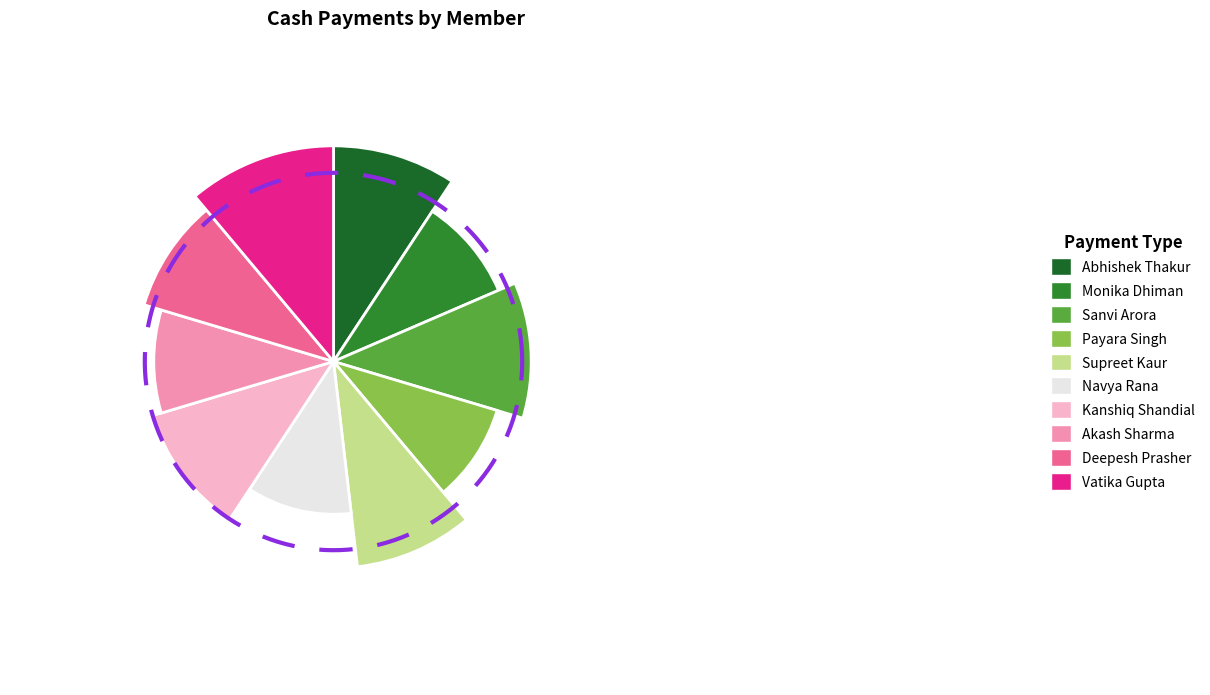

What is the change in value from Abhishek Thakur to Sanvi Arora?

+200